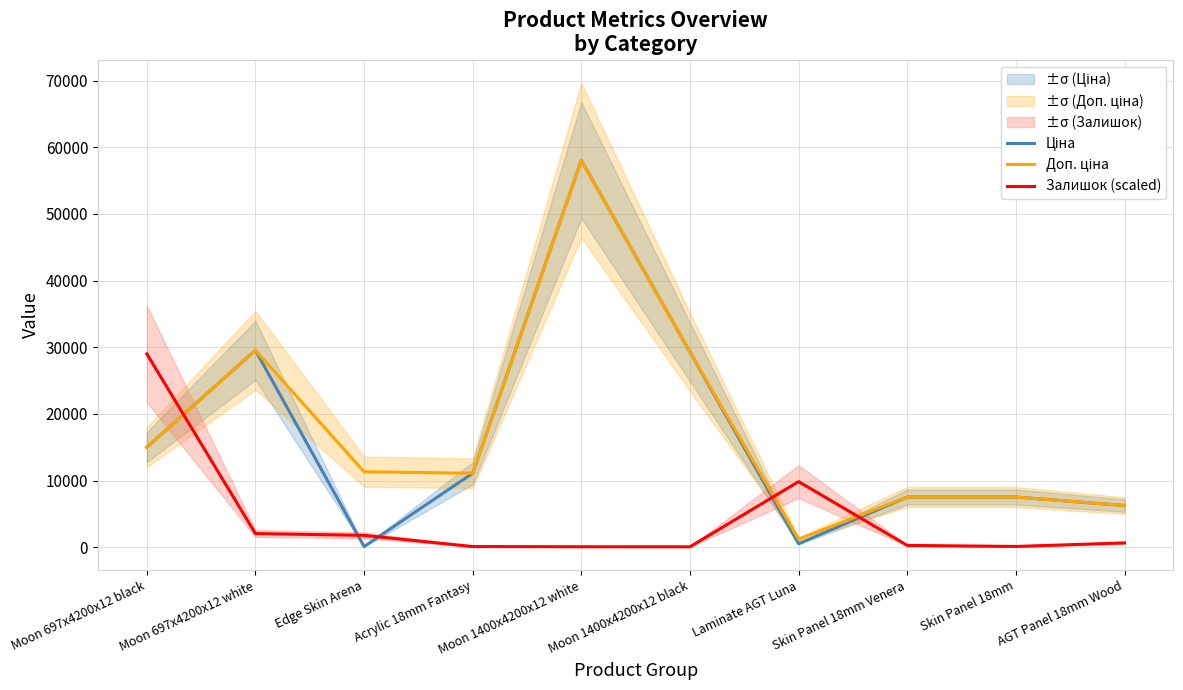

Which series has the largest total across all categories?

Доп. ціна